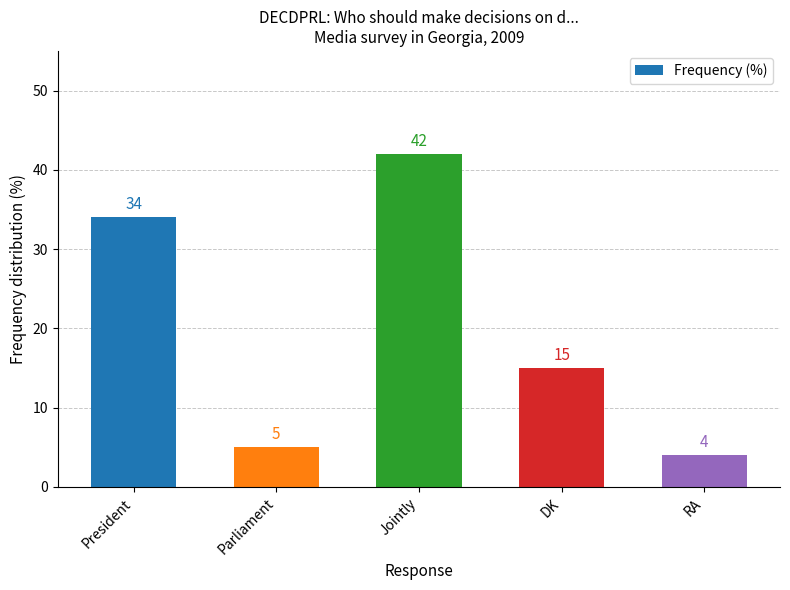

What is the label of the 1st bar from the left?

President